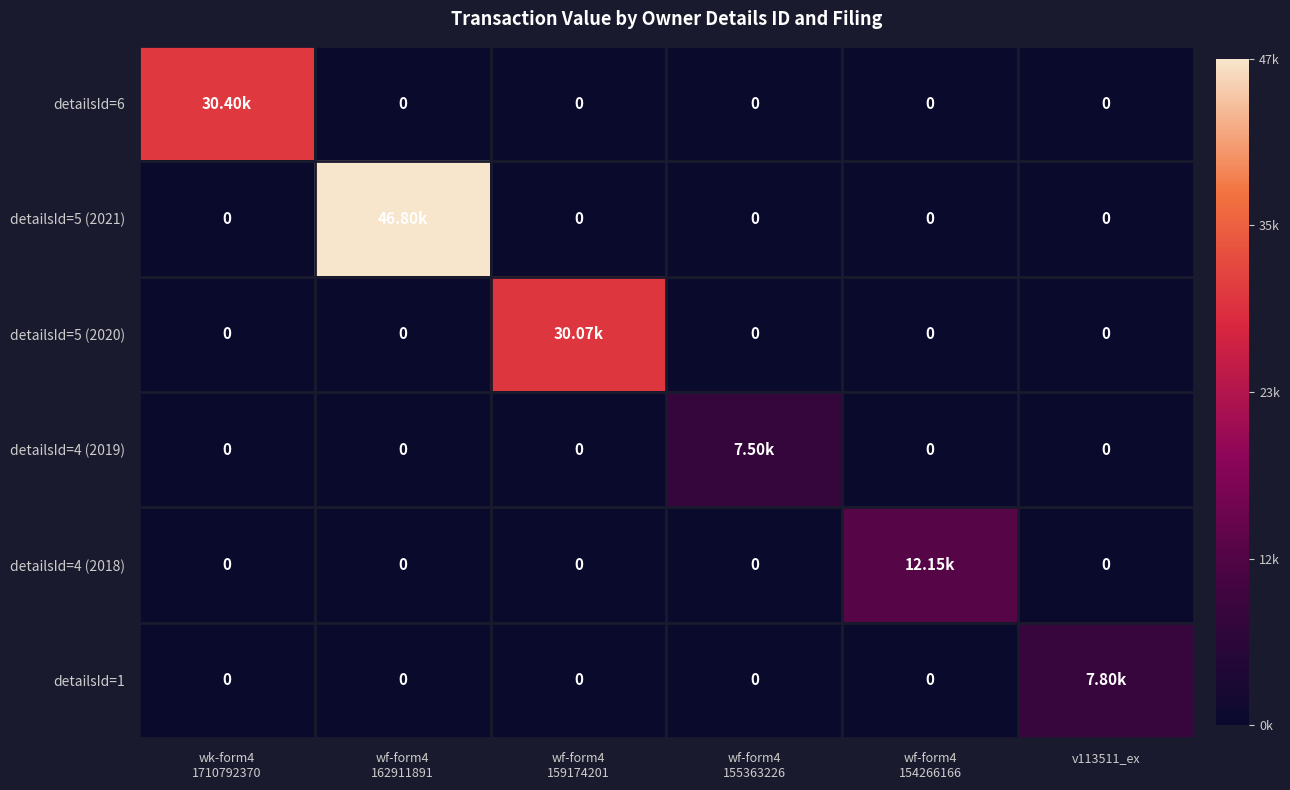

At how many categories does at least one series exceed 0?

6